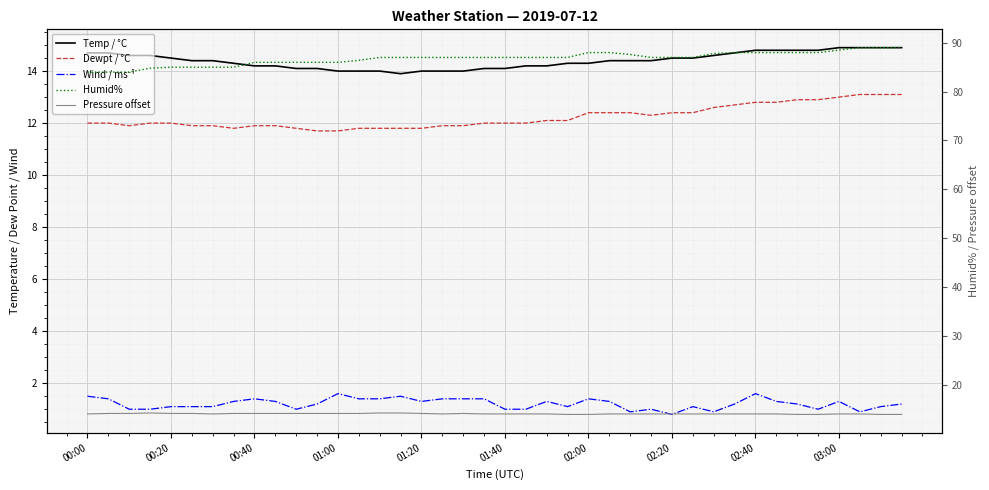

Which series has the widest spread of values?

Humid%